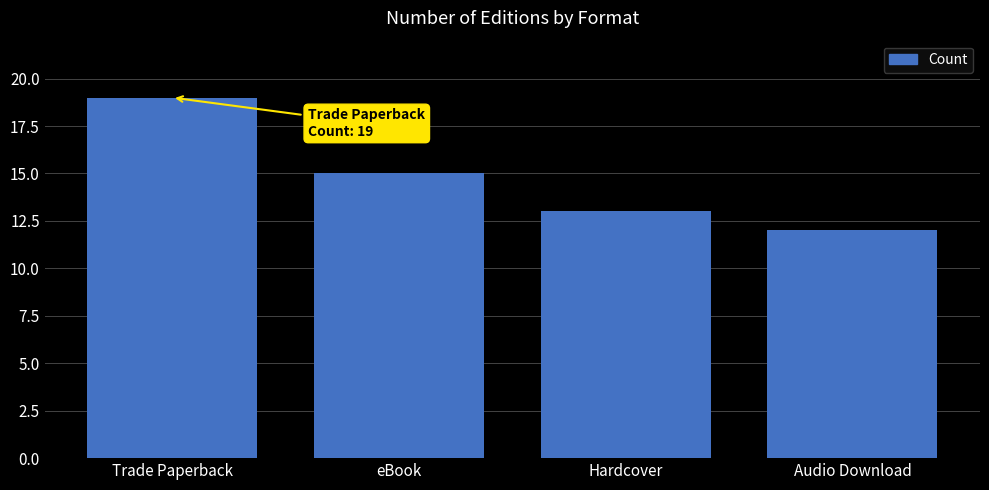

Does the chart contain any negative values?

No